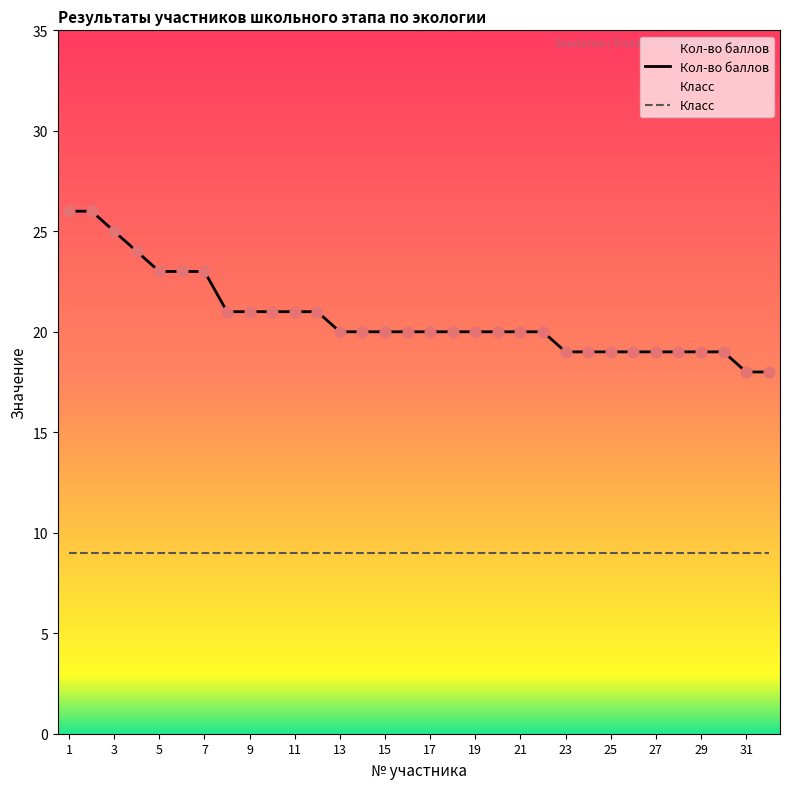

What is the total value across all series at 17?

29